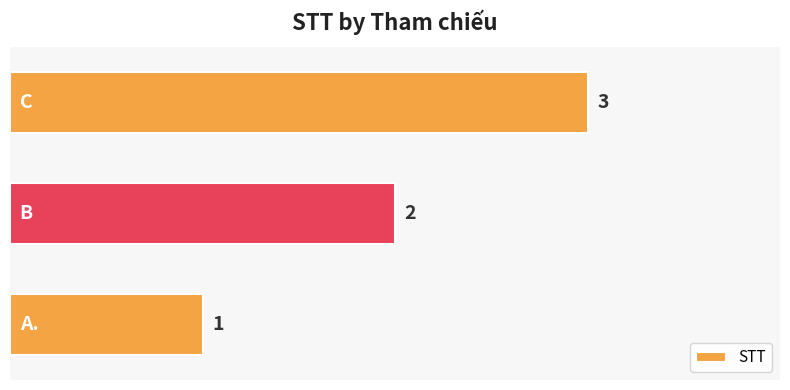

What is the maximum value shown in the chart?

3